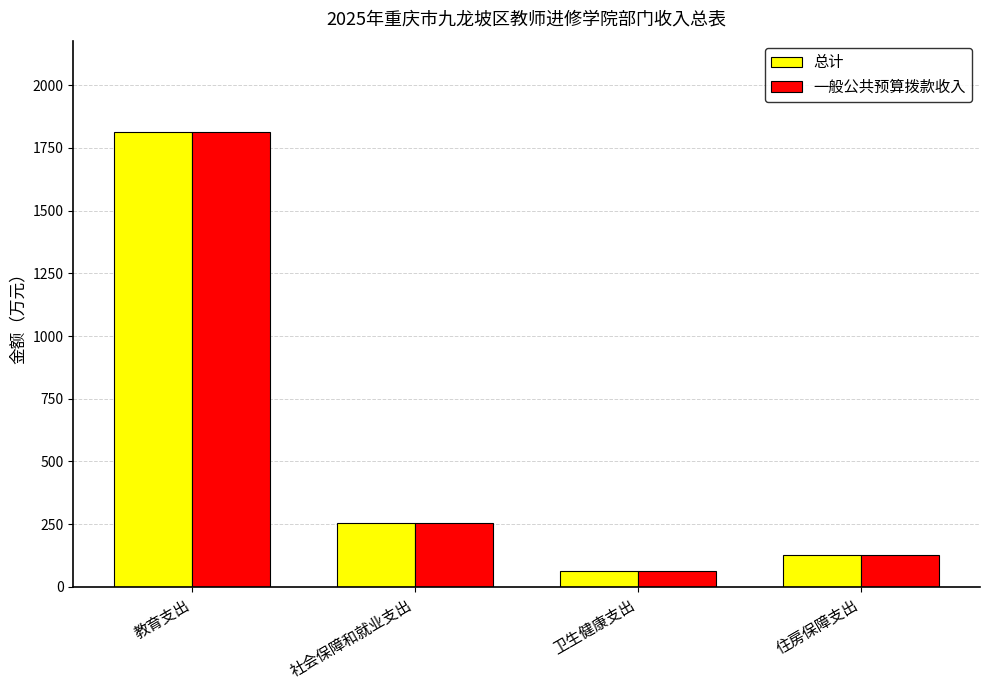

List the labels in order of 总计 value, smallest first.

卫生健康支出, 住房保障支出, 社会保障和就业支出, 教育支出